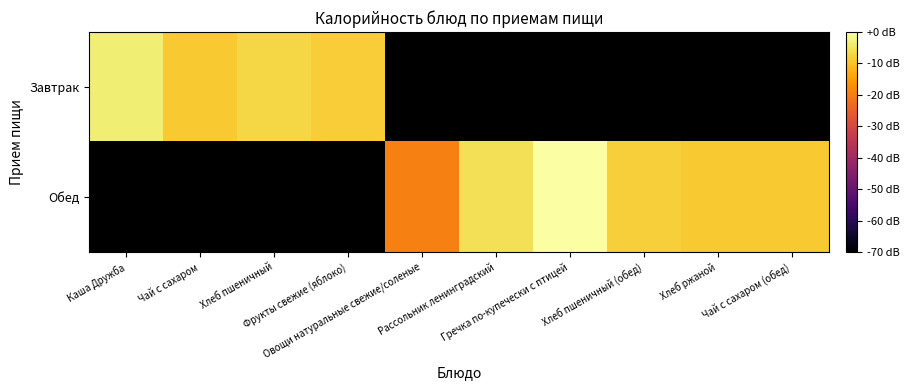

Where is Завтрак nearest to the value -6?

Хлеб пшеничный